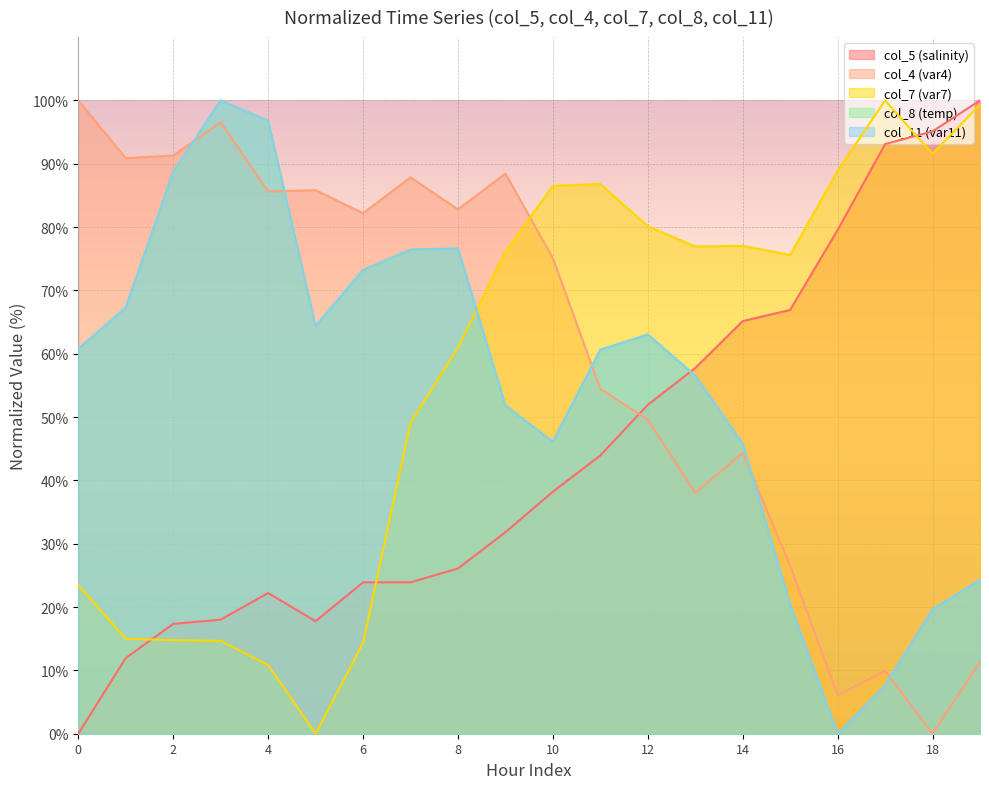

Which series has the widest spread of values?

col_5